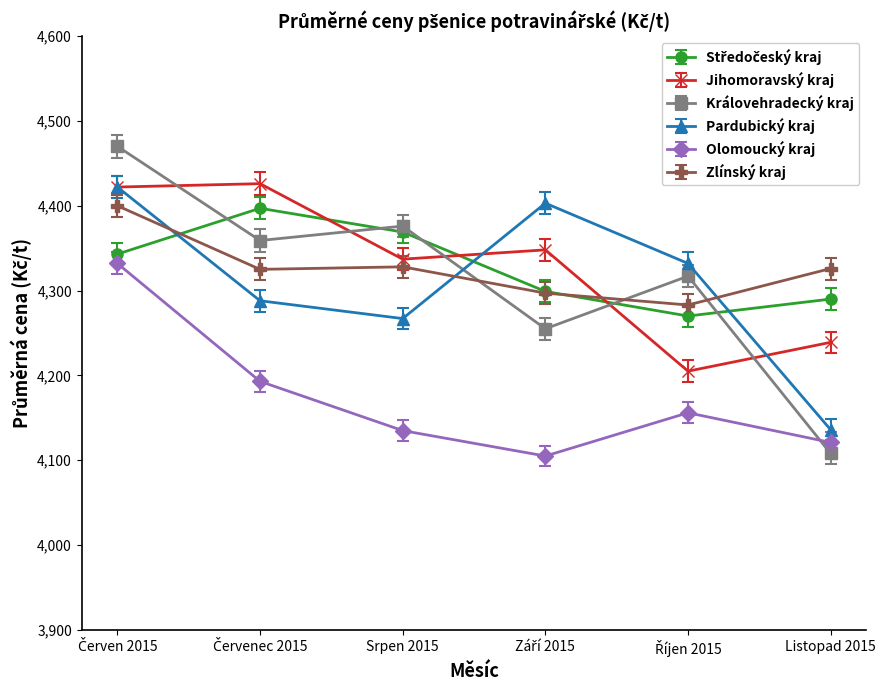

At which category does Pardubický kraj reach its first local valley?

Srpen 2015